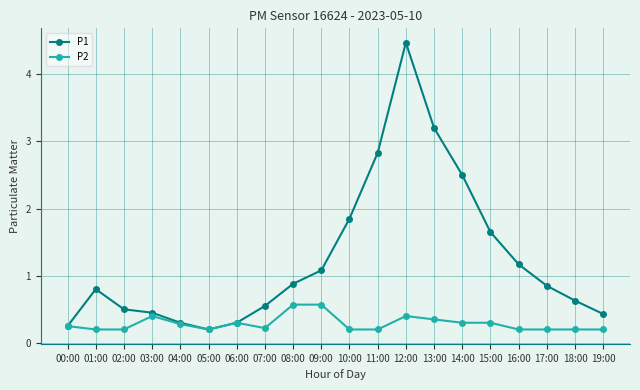

The value of P1 at 03:00 is 0.7. True or false?

False